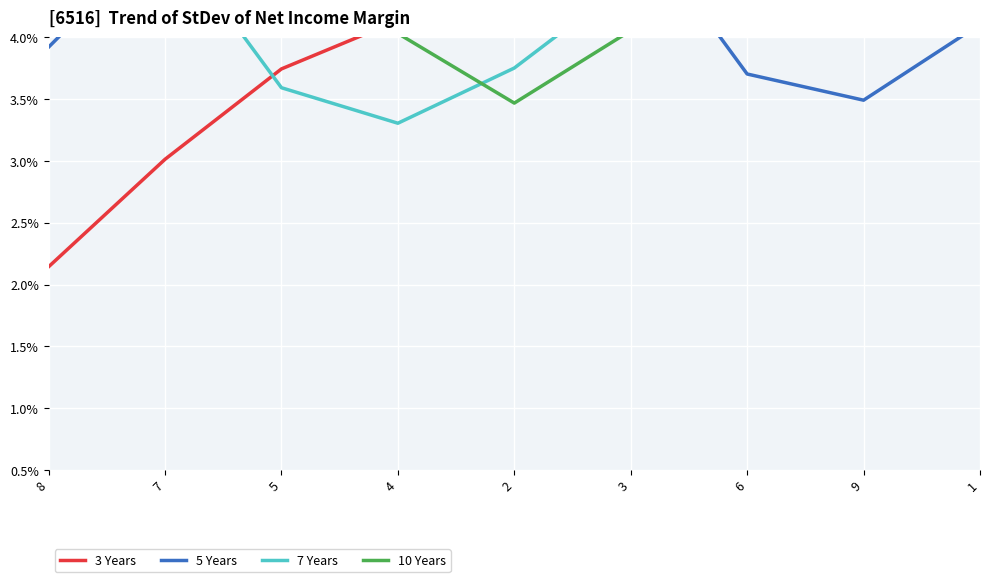

True or false: 10 Years and 3 Years intersect in this chart.

True